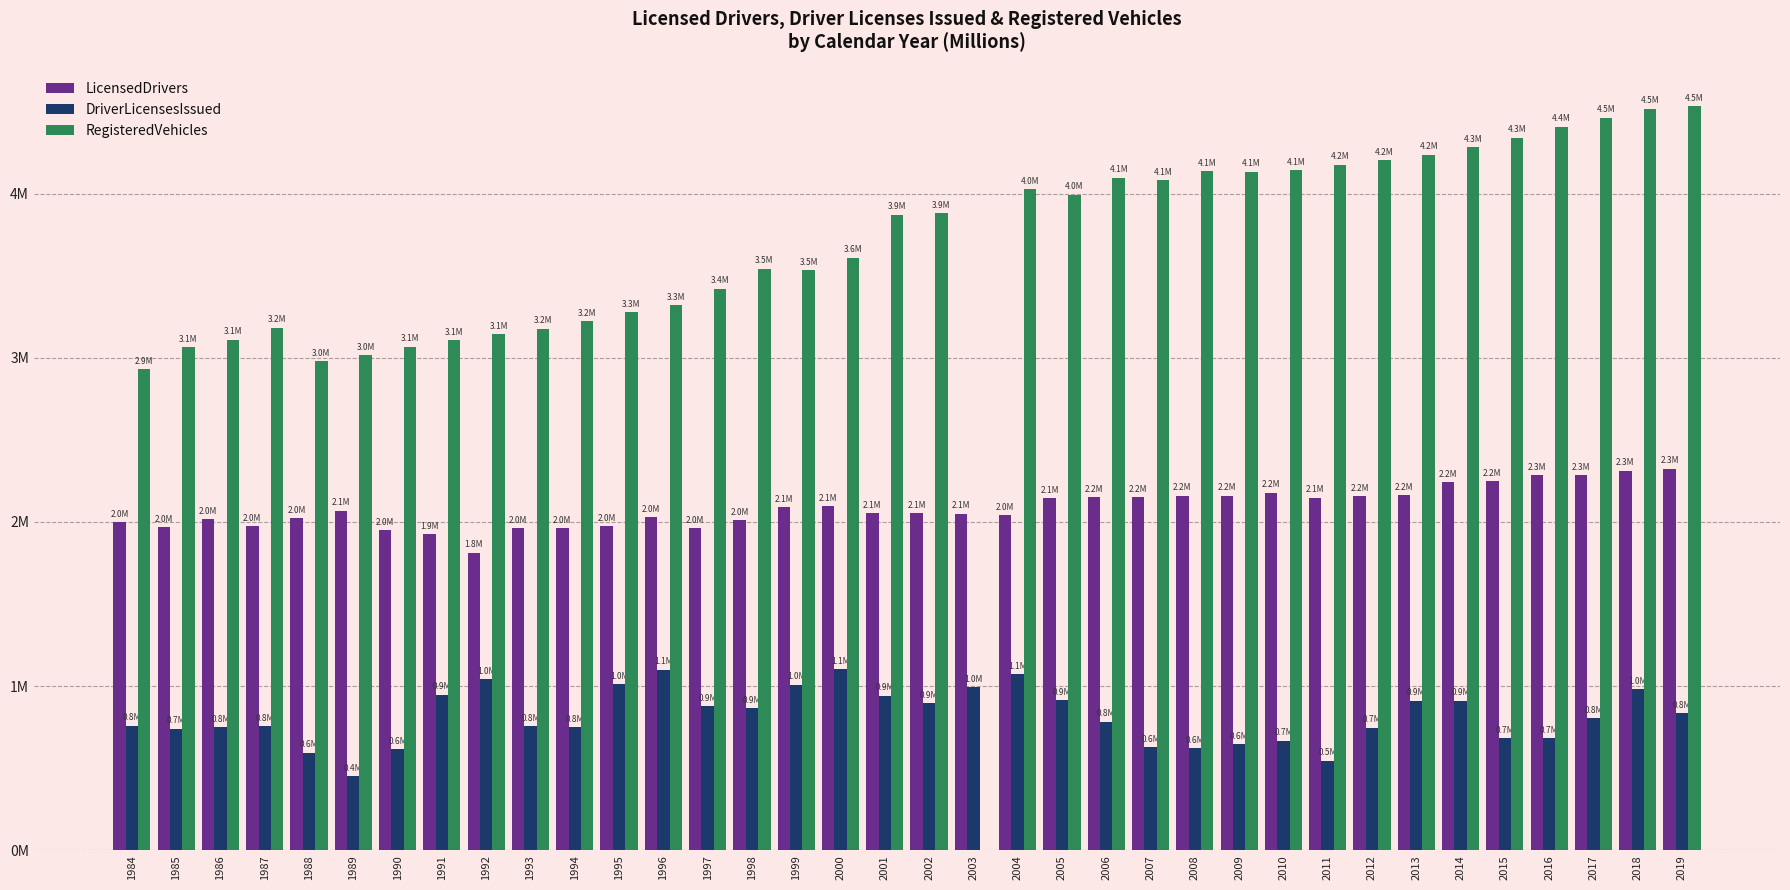

How many values in the RegisteredVehicles series are below 3?

2